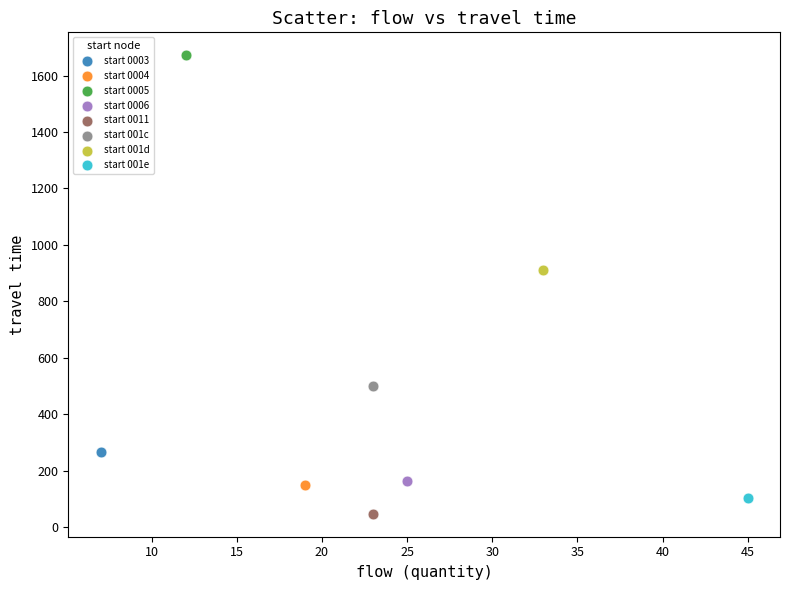

What are all the series names shown in the legend?

start 0003, start 0004, start 0005, start 0006, start 0011, start 001c, start 001d, start 001e